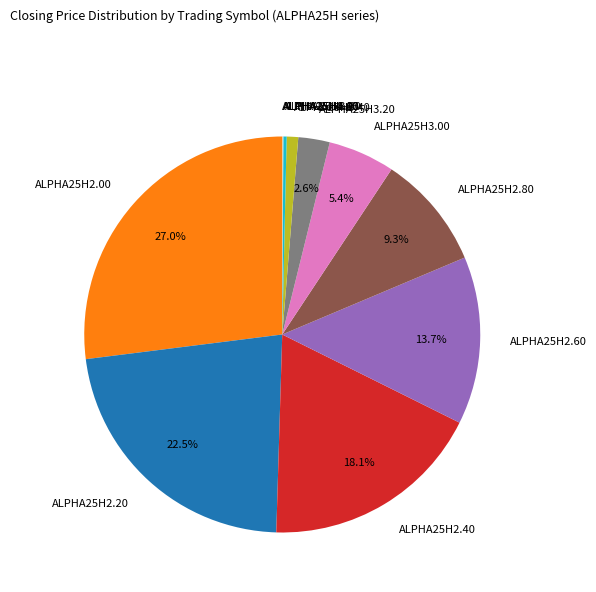

To the nearest percent, what is the difference between the largest and smallest slice percentages?

27%